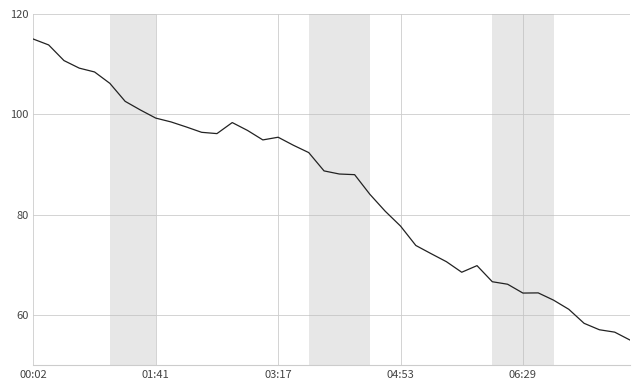

What is the difference between the maximum and minimum values?

60.0